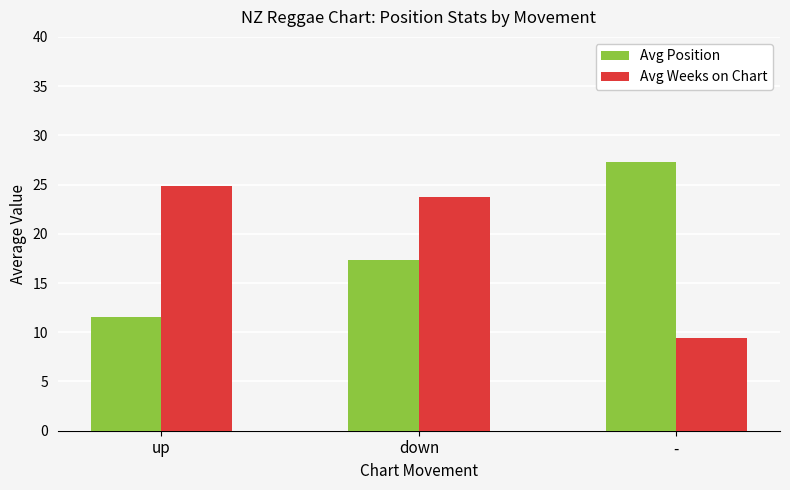

Which category has the lowest value in the Avg Position series?

up